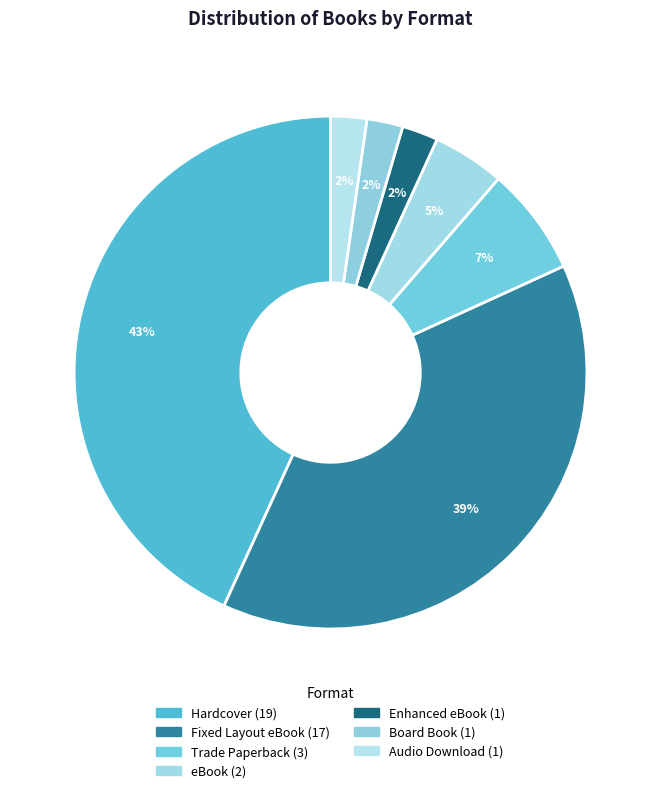

How many slices are in this pie chart?

7